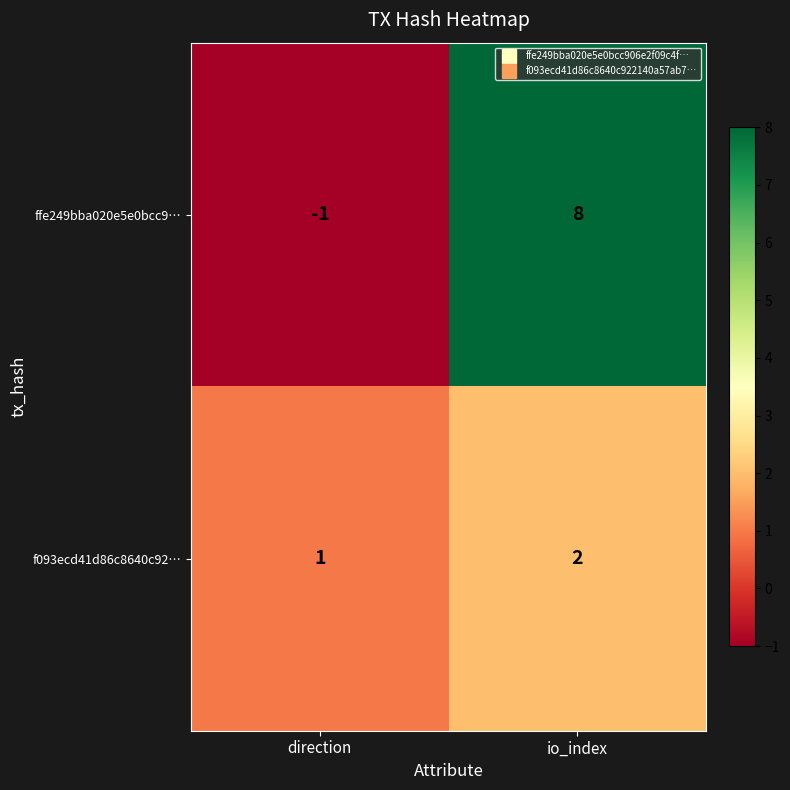

Which series changed the most between direction and io_index?

ffe249bba020e5e0bcc9…